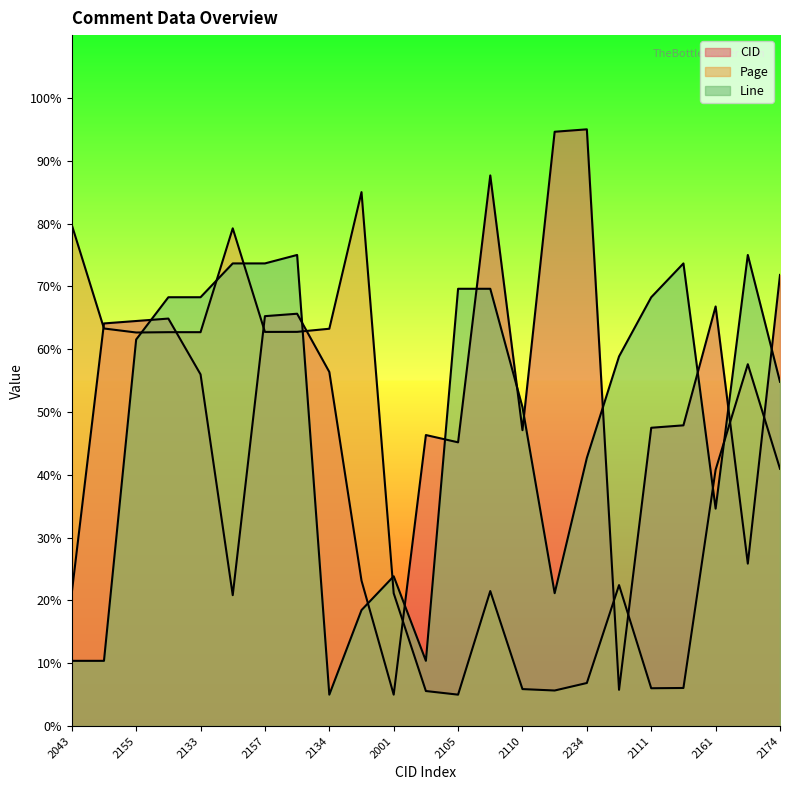

What is the difference between the second highest and minimum values in the Page series?

74.8